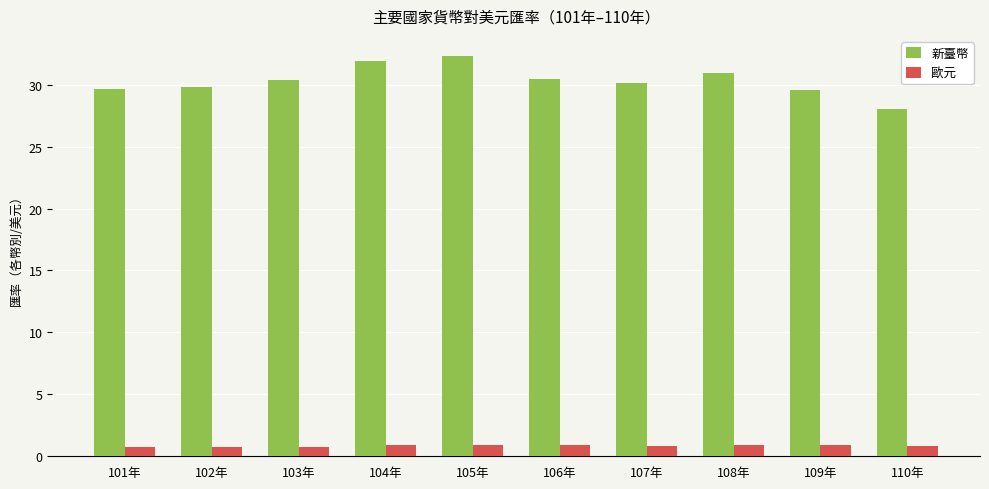

At how many categories does at least one series exceed 3?

10